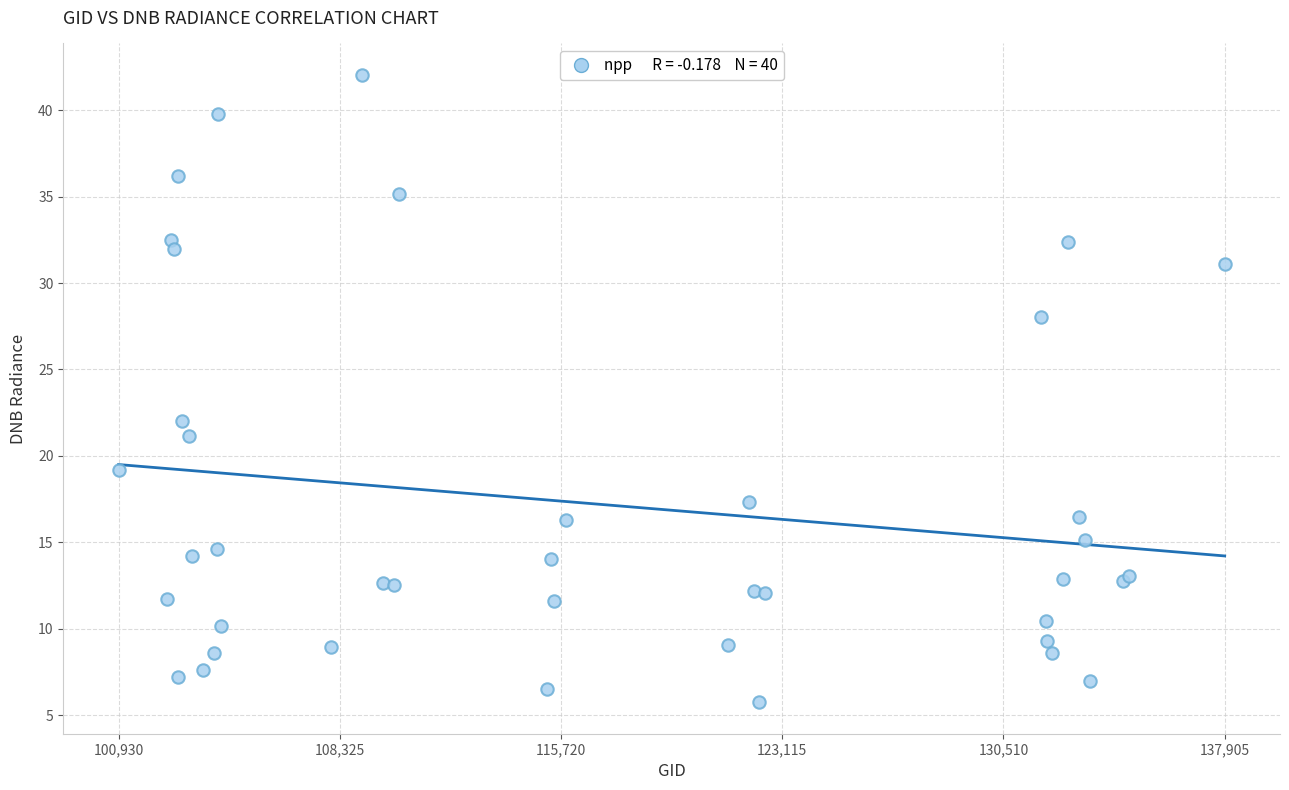

What Y value in the scatter plot is closest to 23?

22.0